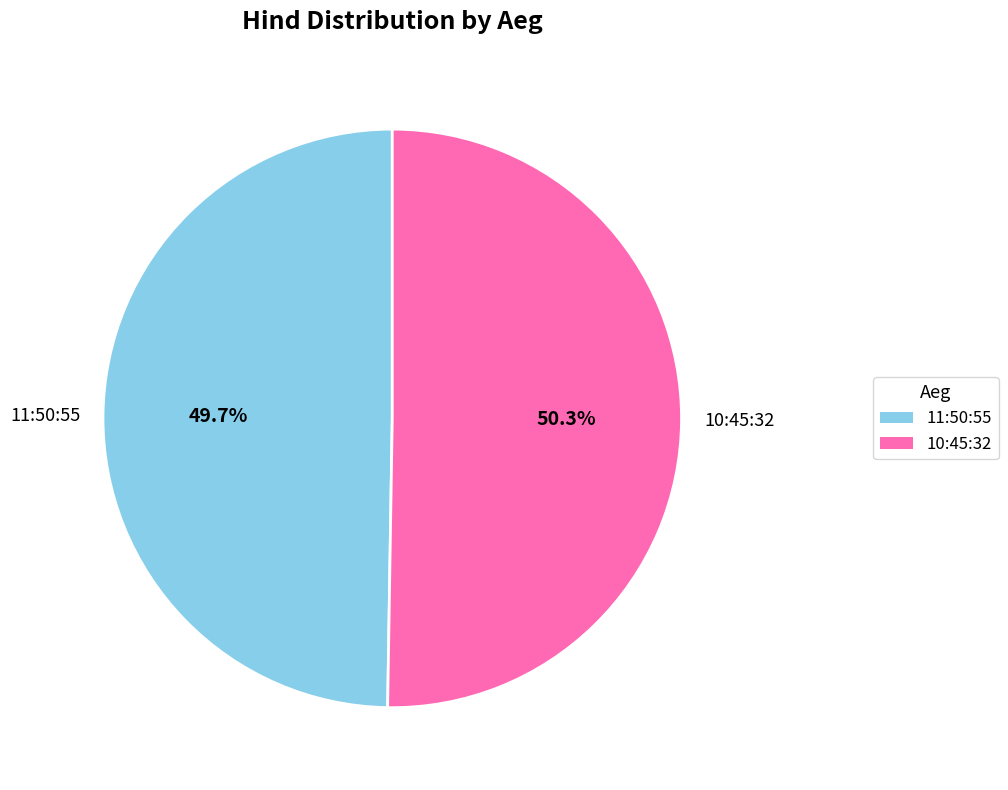

What is the ratio of the value at 10:45:32 to the value at 11:50:55?

1.0